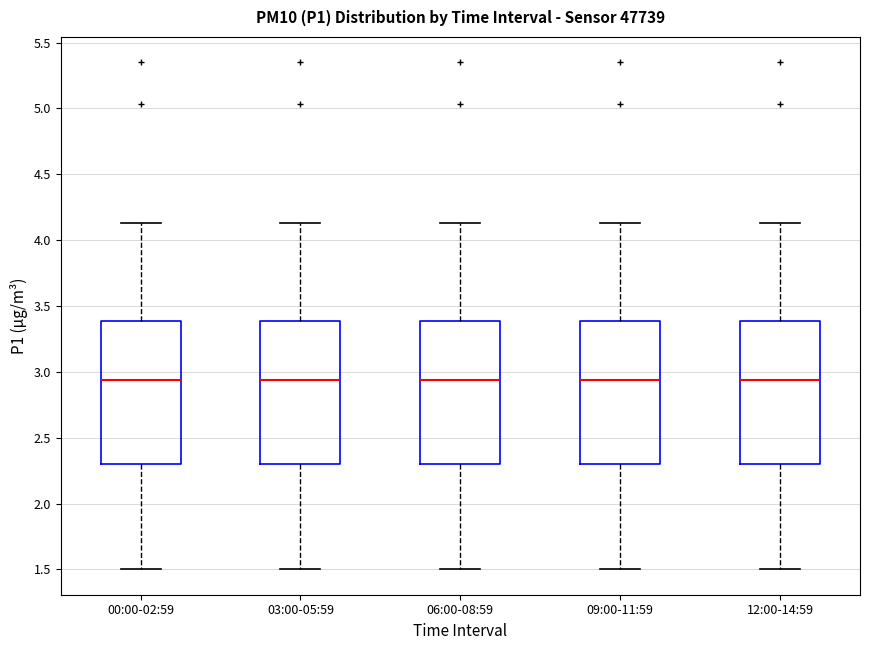

Reading left to right, read every box against the y-axis: the position of its median line, the range the box covers, and the ends of its whiskers. The values are not printed on the chart, so give them approximately, as read against the axis.

00:00-02:59: median 2.95, box 2.30 to 3.40, whiskers 1.50 to 4.15
03:00-05:59: median 2.95, box 2.30 to 3.40, whiskers 1.50 to 4.15
06:00-08:59: median 2.95, box 2.30 to 3.40, whiskers 1.50 to 4.15
09:00-11:59: median 2.95, box 2.30 to 3.40, whiskers 1.50 to 4.15
12:00-14:59: median 2.95, box 2.30 to 3.40, whiskers 1.50 to 4.15